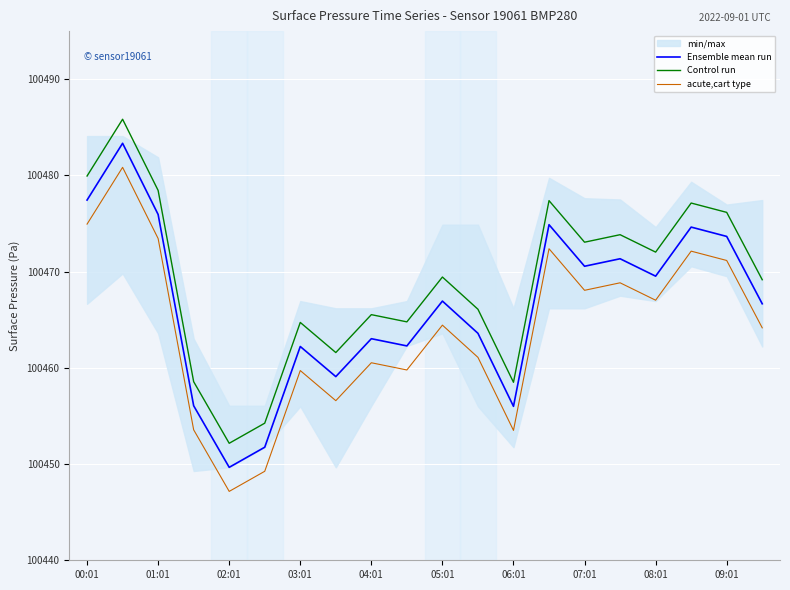

List the series in order of their peak value, lowest first.

acute,cart type, Ensemble mean run, Control run